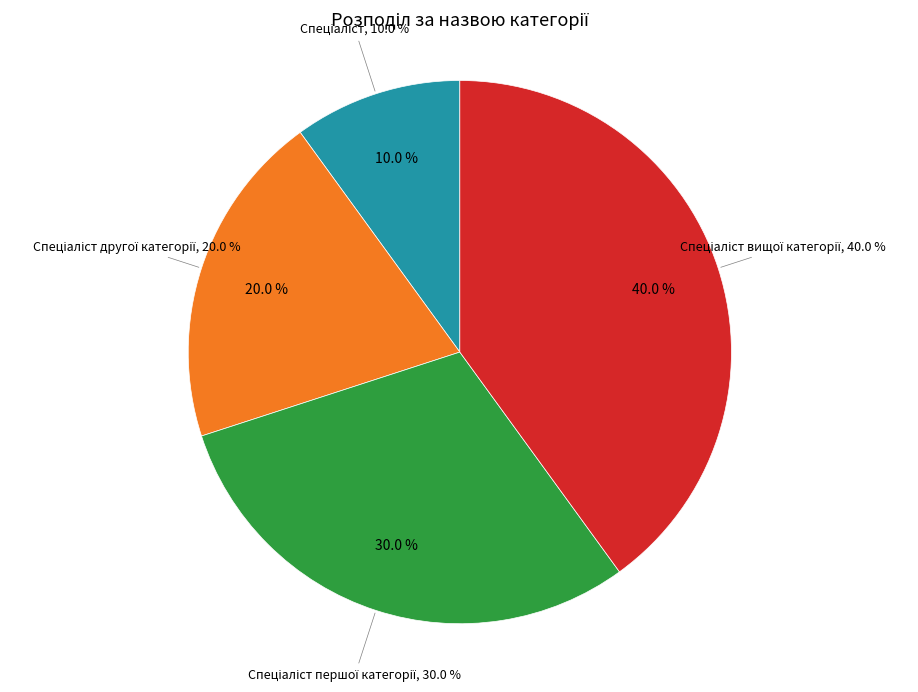

What percentage is the Спеціаліст slice, to the nearest percent?

10%